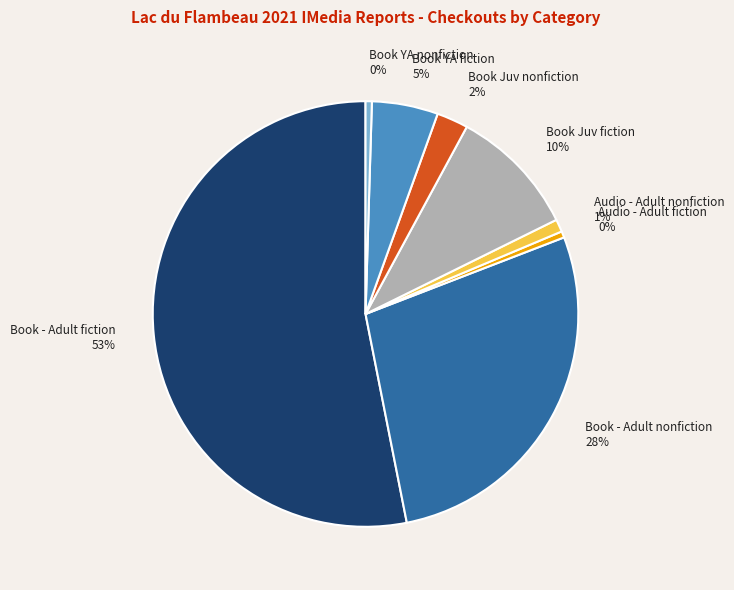

Is the sum of Book YA nonfiction and Book Juv nonfiction greater than half?

No